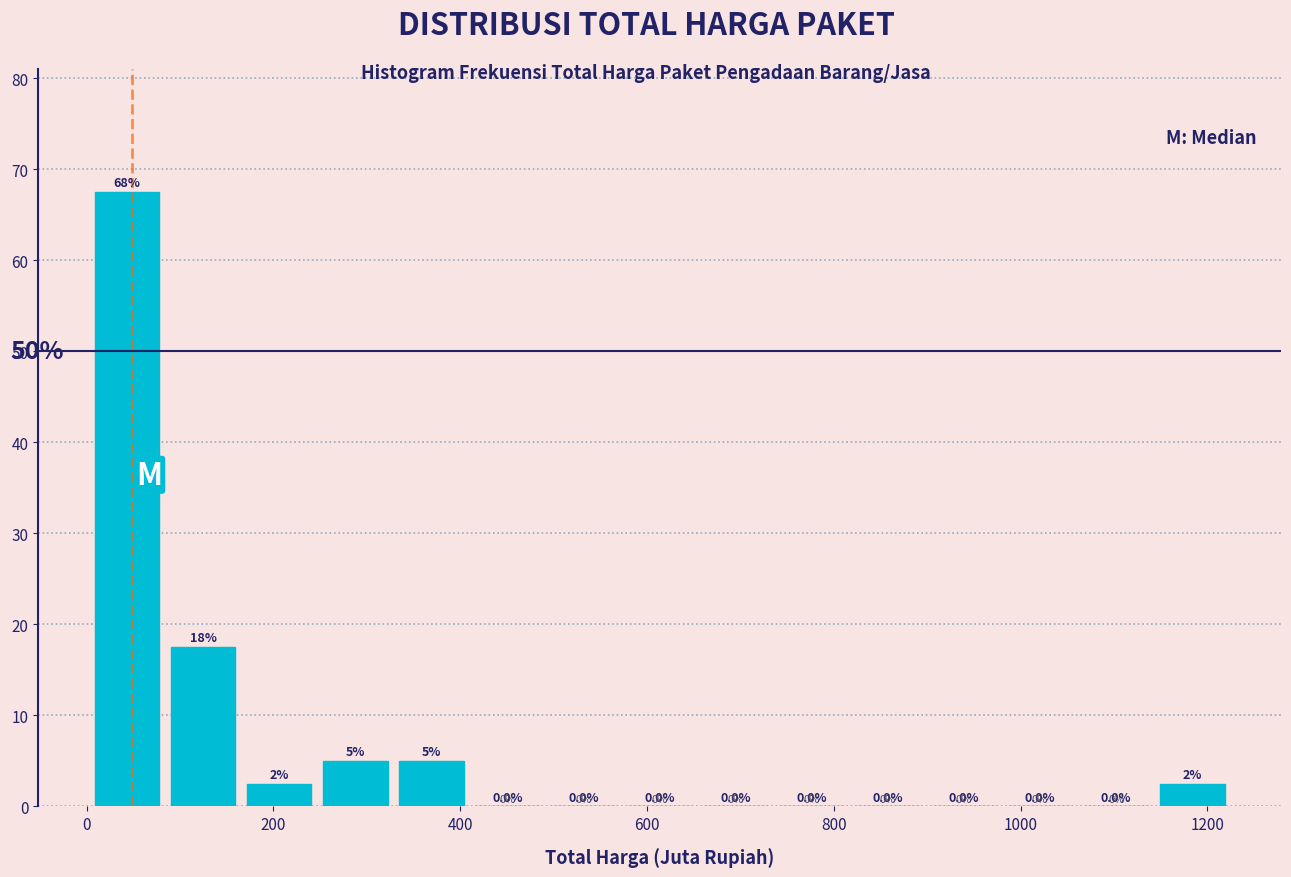

Over which range of the x-axis is the bar tallest?

0 to 80